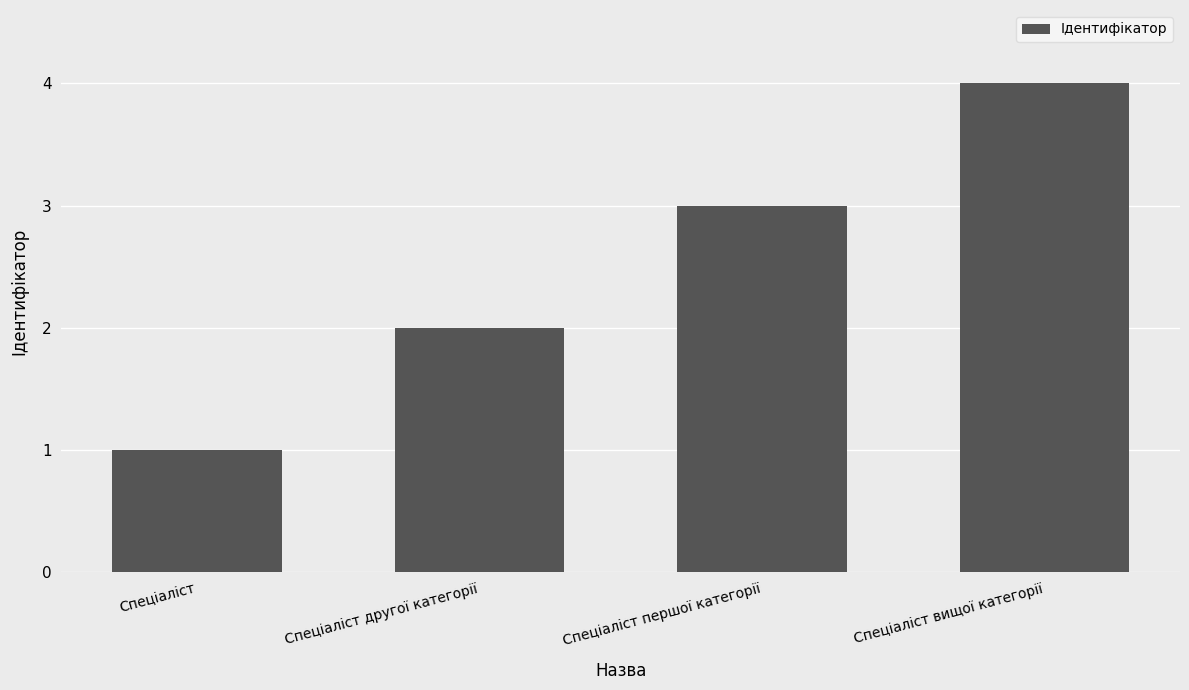

The chart shows a value of 1 at Спеціаліст вищої категорії. True or false?

False